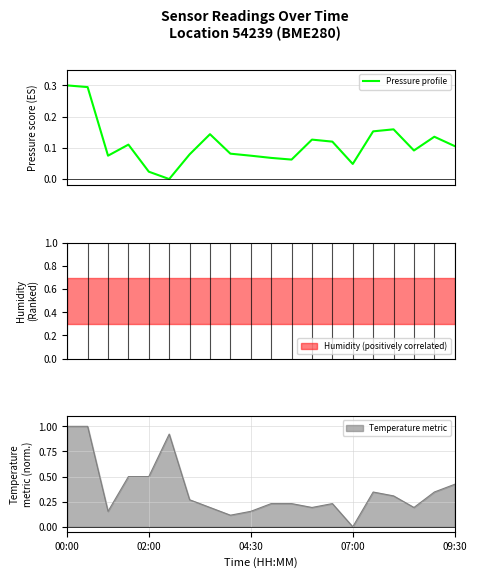

Which category has the lowest value in the Temperature metric series?

07:00